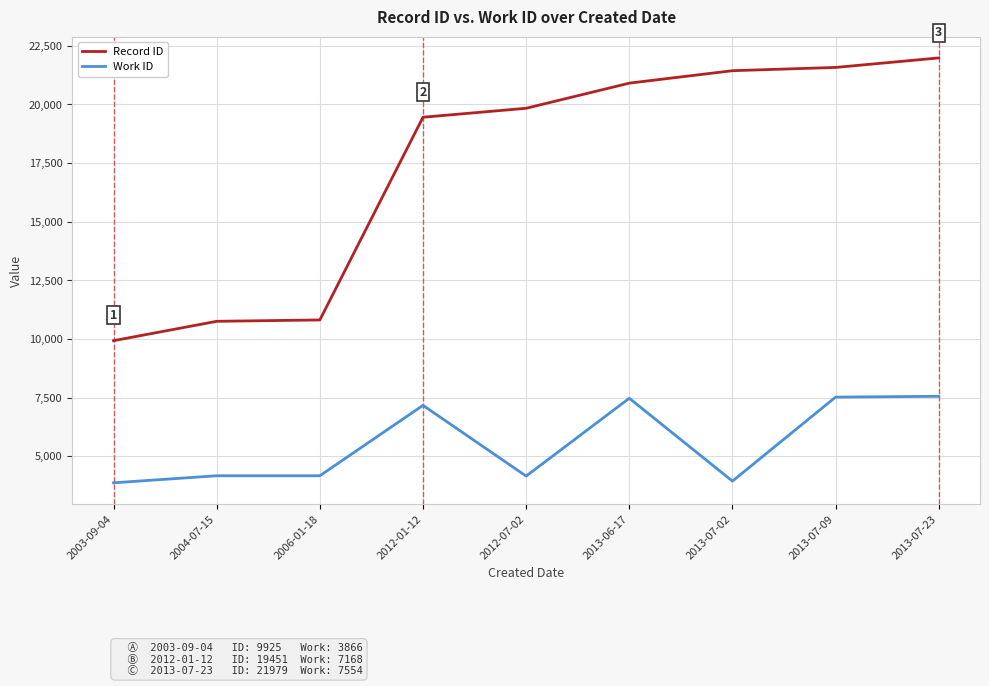

True or false: Work ID and Record ID intersect in this chart.

False